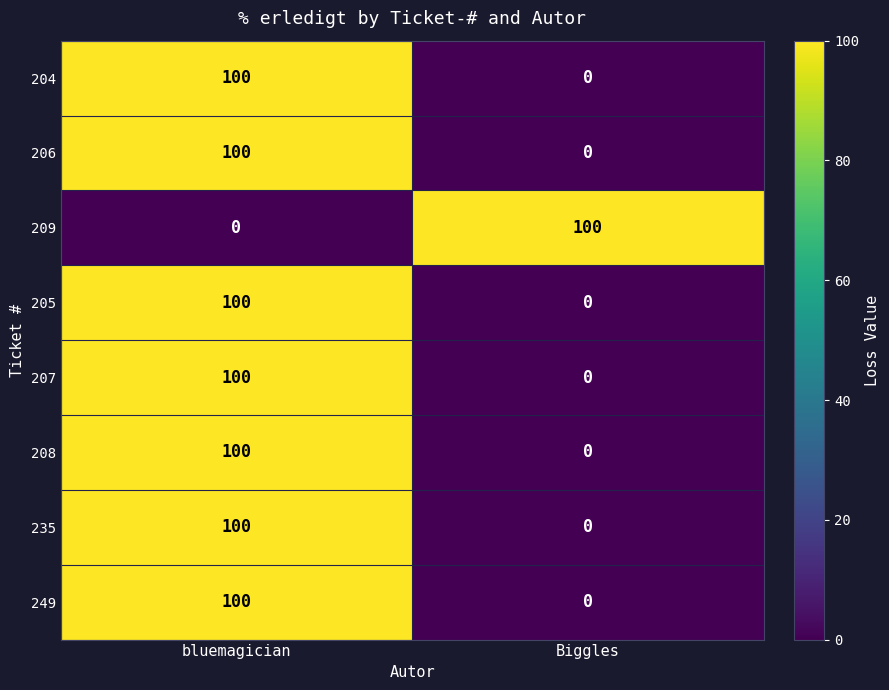

How many data points in 209 are less than 100?

1